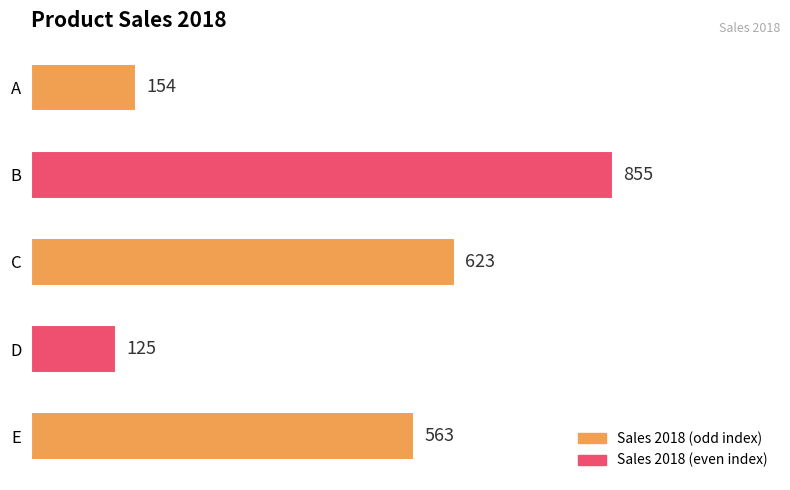

What is the change in value from B to C?

-232